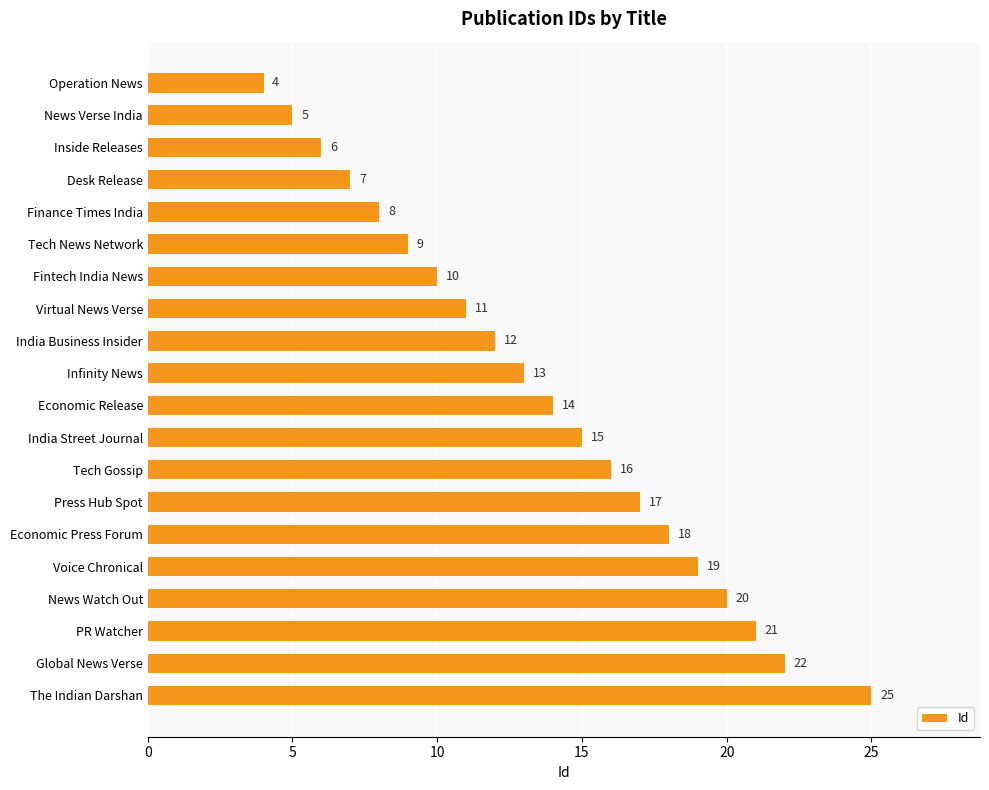

The chart shows a value of 11 at Virtual News Verse. True or false?

True